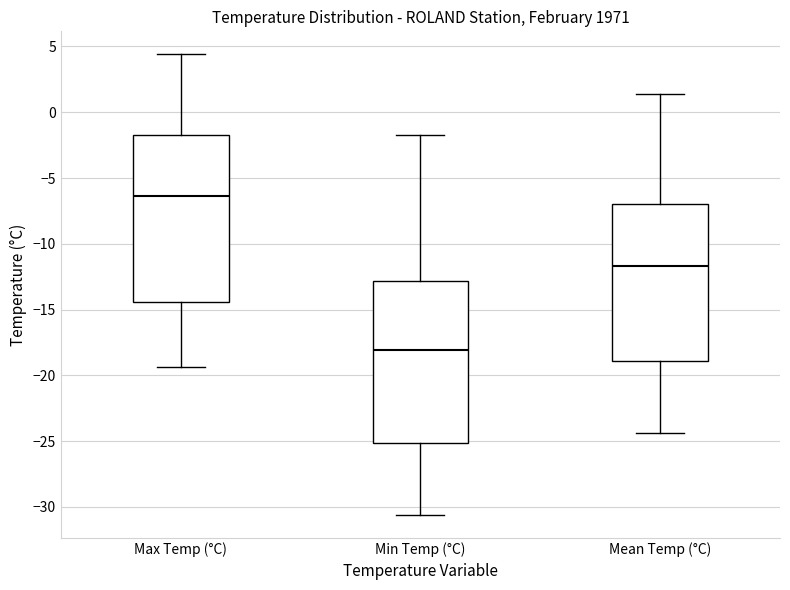

Where is the upper edge of the box for Mean Temp (°C) on the y-axis? The values are not printed on the chart, so give them approximately, as read against the axis.

-7.0